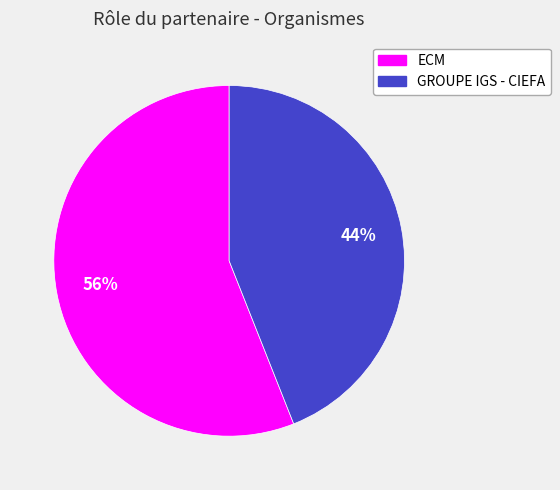

True or false: GROUPE IGS - CIEFA accounts for 44% of the total.

True